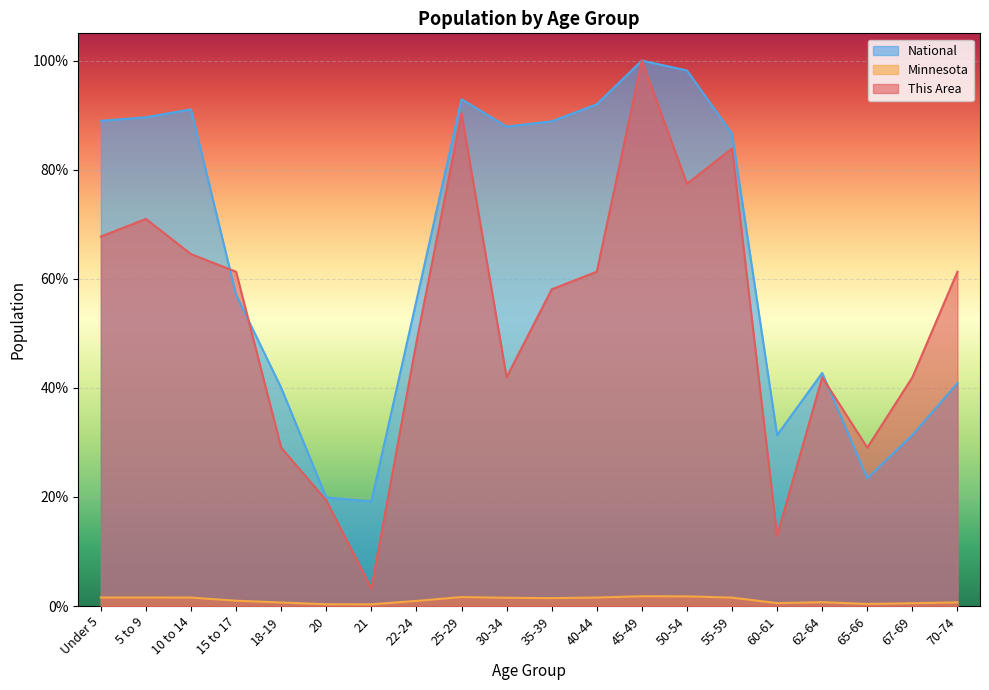

List the series in order of their overall mean, highest first.

National, This Area, Minnesota